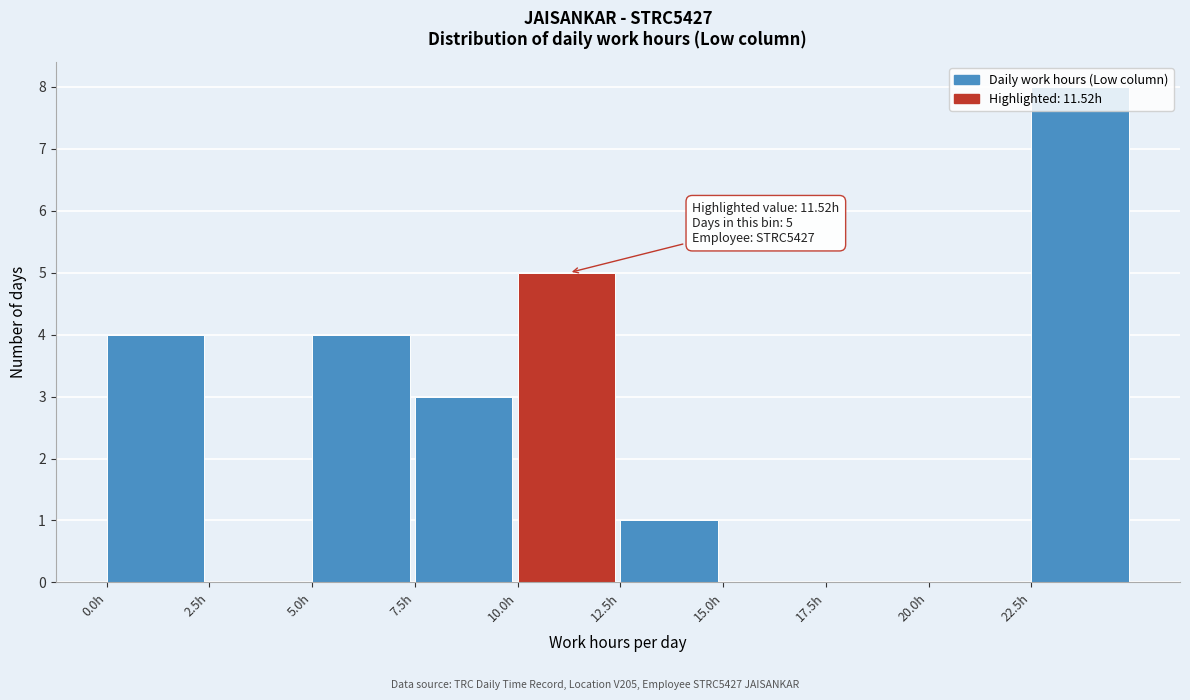

Which range on the x-axis has the tallest bar?

22.5 to 25.0